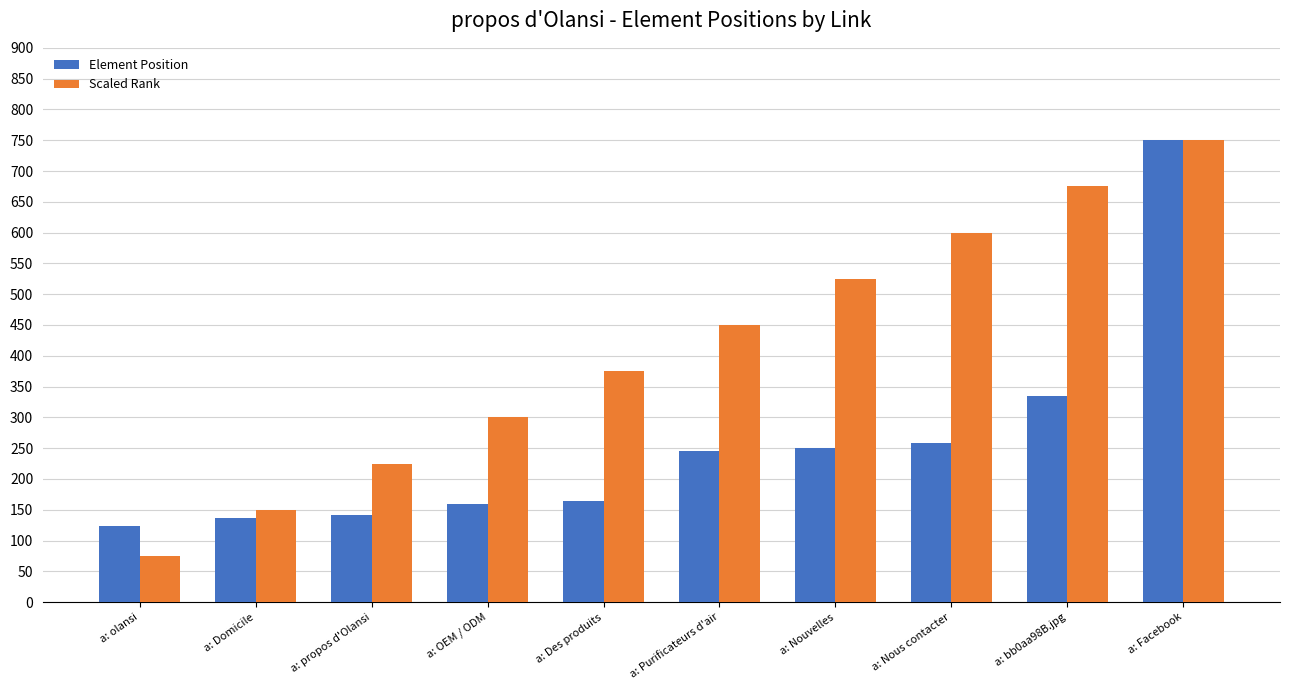

How many bars are there in total?

20